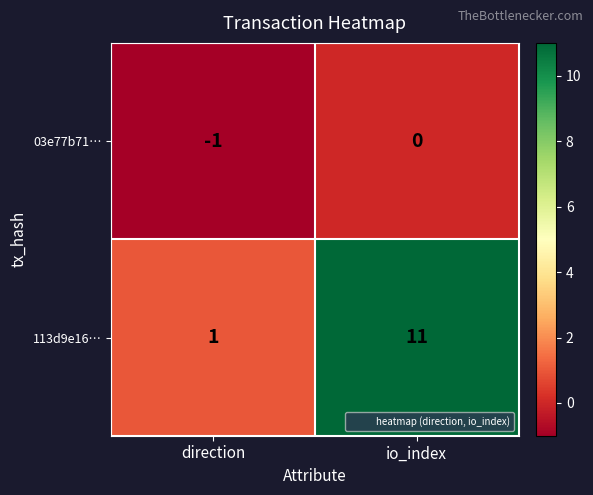

Rank the series by their maximum value, from highest to lowest.

113d9e16…, 03e77b71…